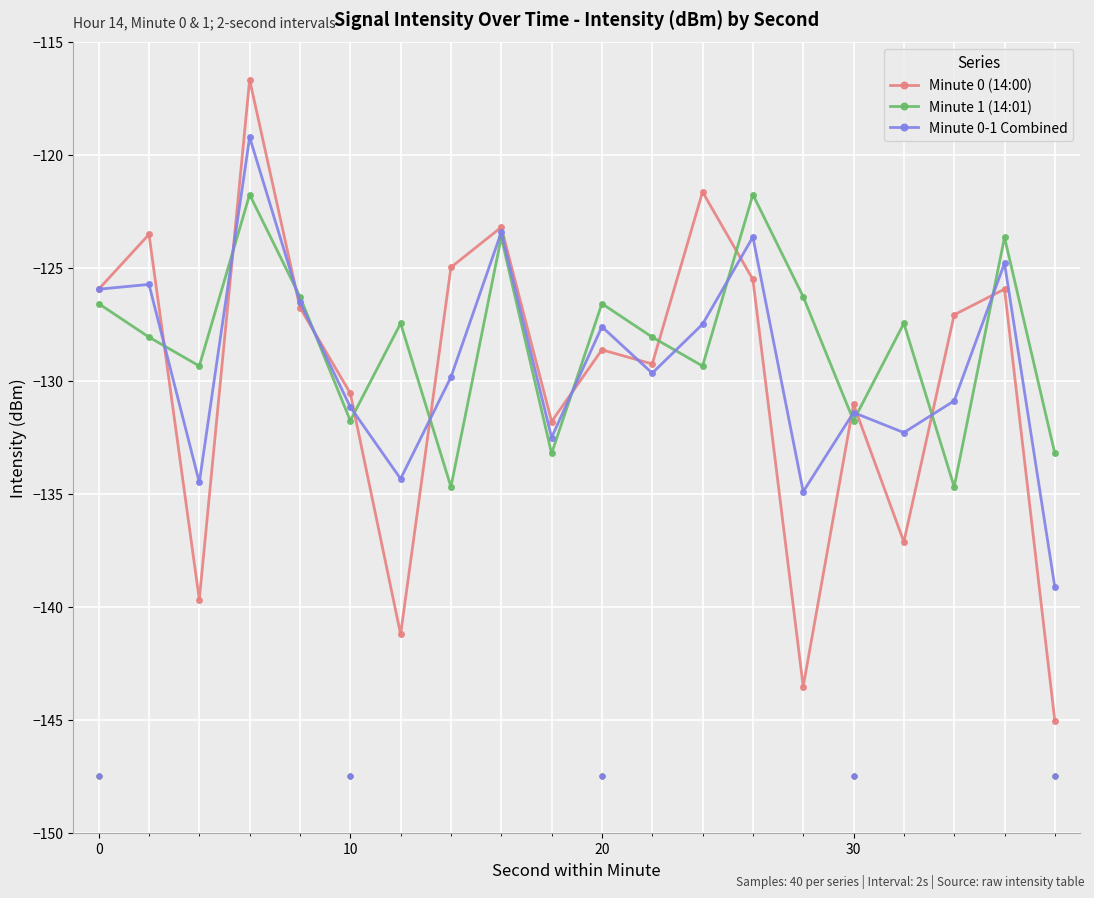

Which series has the largest Y range (max minus min)?

Minute 0 (14:00)